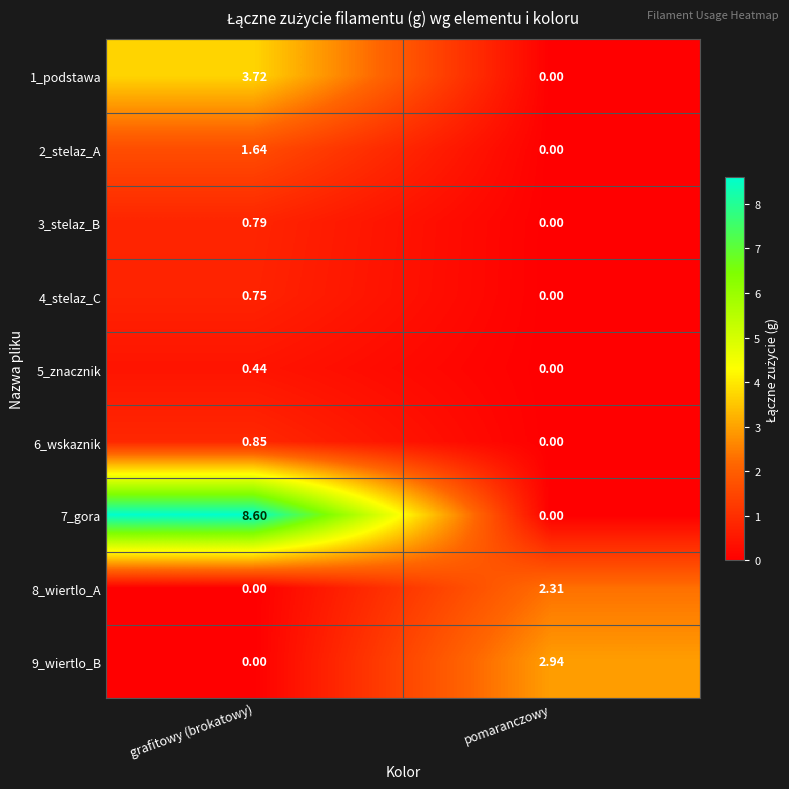

Which category has the highest value across all series?

grafitowy (brokatowy)